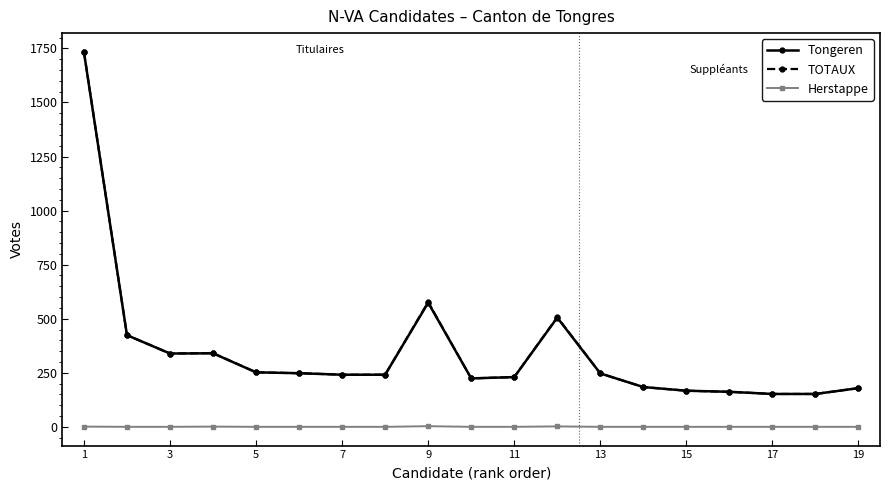

Which series has the widest spread of values?

TOTAUX